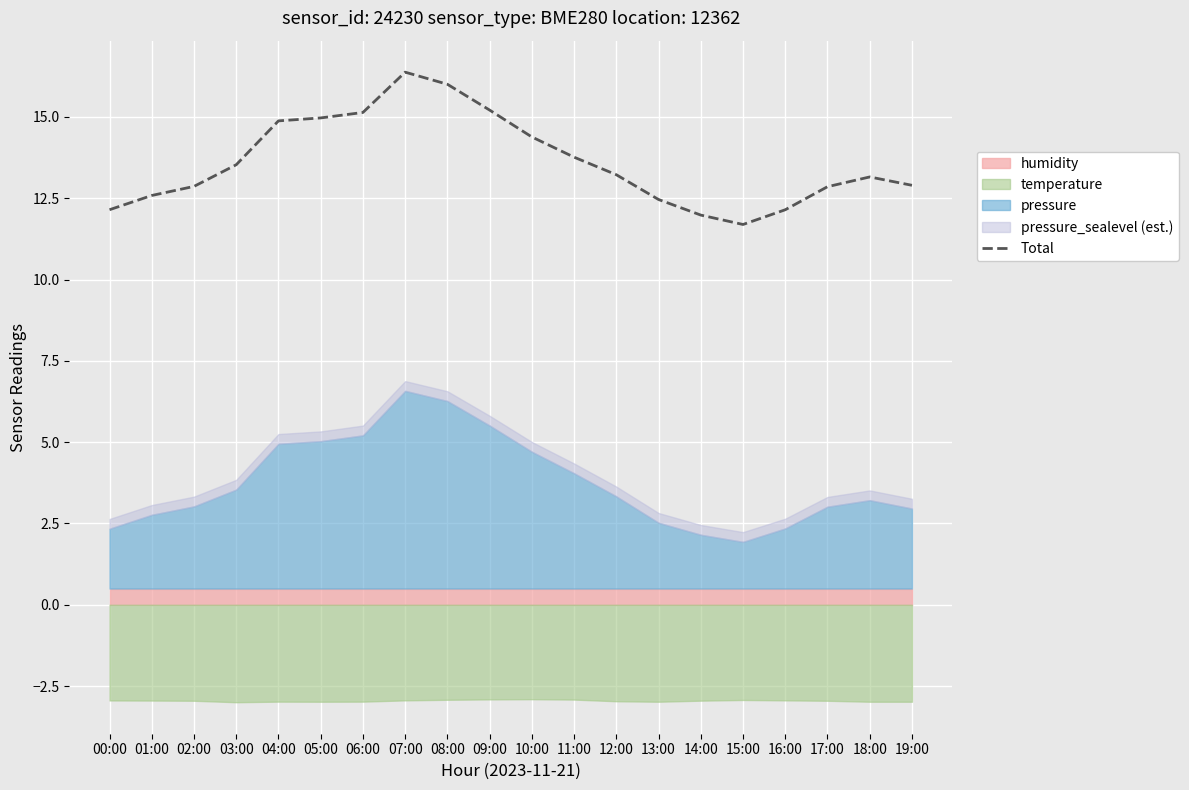

Reading left to right, list all the values displayed in this chart.

00:00=12.1	01:00=12.6	02:00=12.9	03:00=13.5	04:00=14.9	05:00=15.0	06:00=15.1	07:00=16.4	08:00=16.0	09:00=15.2	10:00=14.4	11:00=13.8	12:00=13.2	13:00=12.5	14:00=12.0	15:00=11.7	16:00=12.1	17:00=12.9	18:00=13.2	19:00=12.9